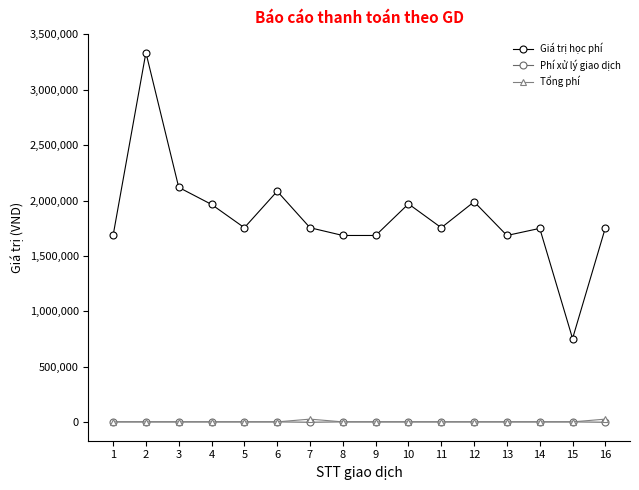

What is the difference between the Giá trị học phí values at 8 and 3?

434000